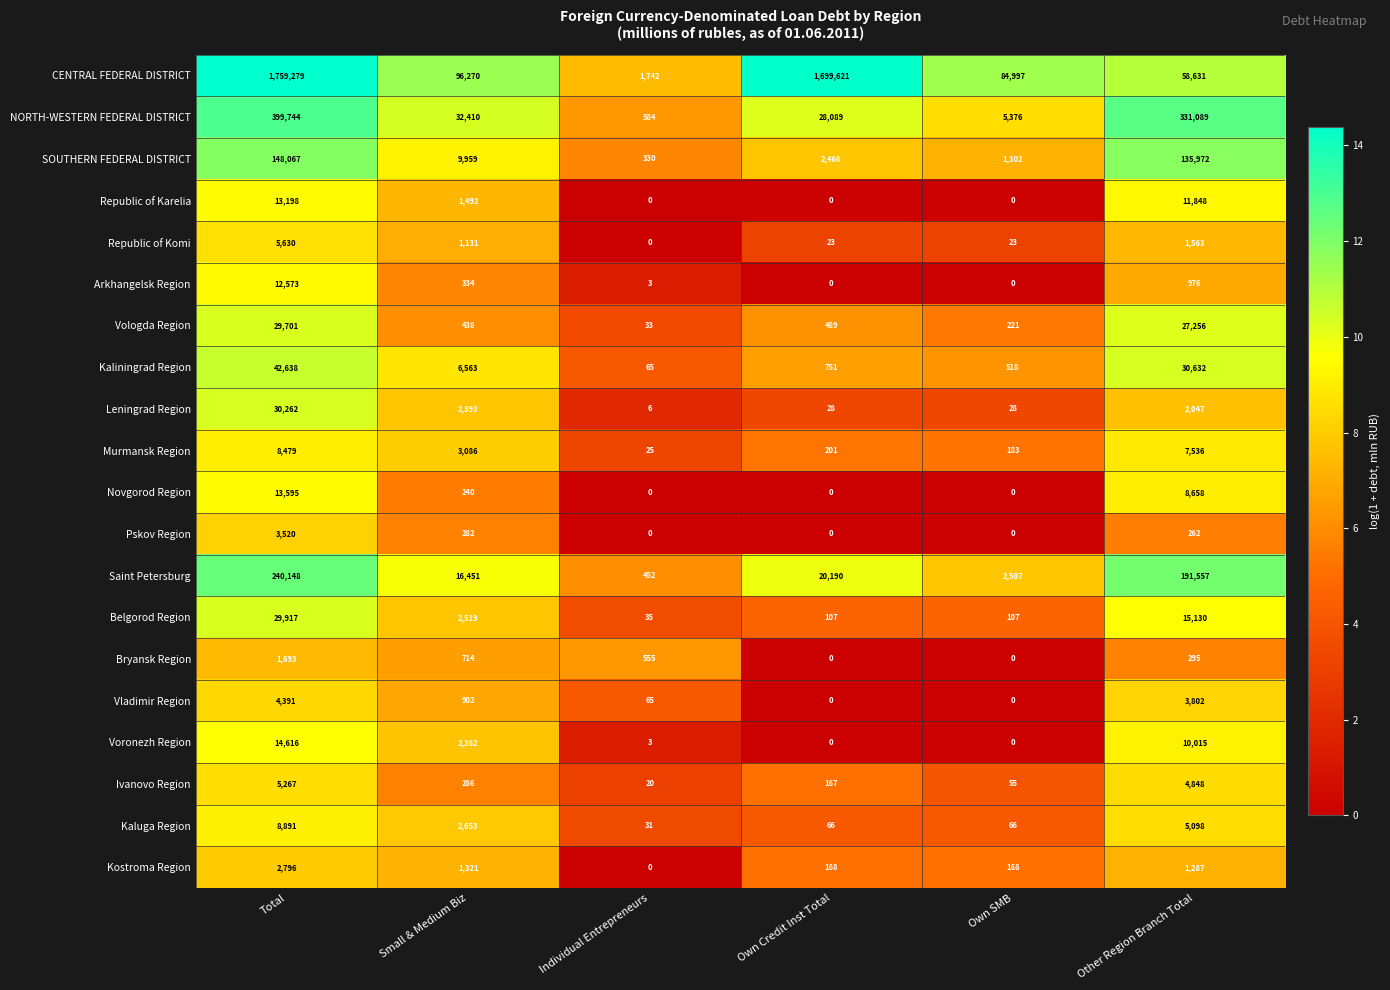

What is the sum of the Saint Petersburg values at Other Region Branch Total and Individual Entrepreneurs?

192009